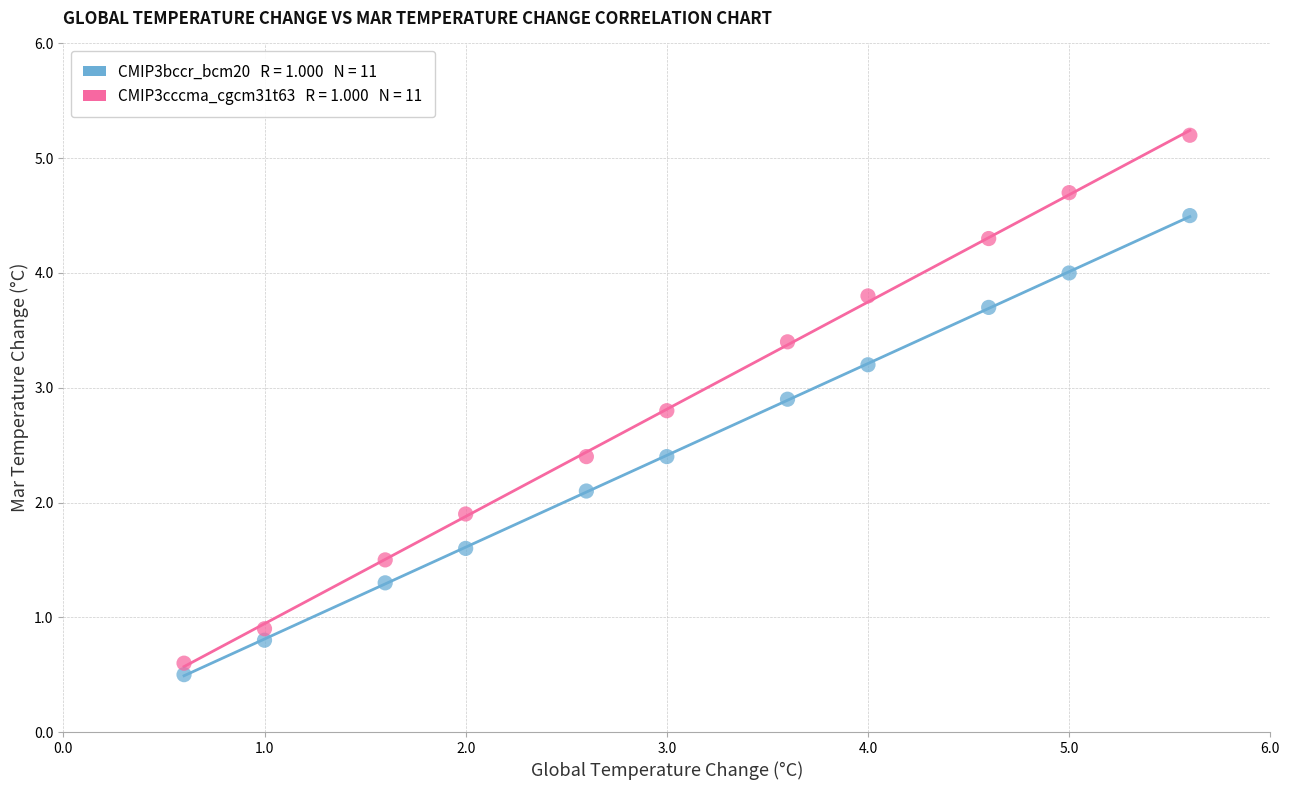

Across all data points, what is the range of Y values (max minus min)?

4.7